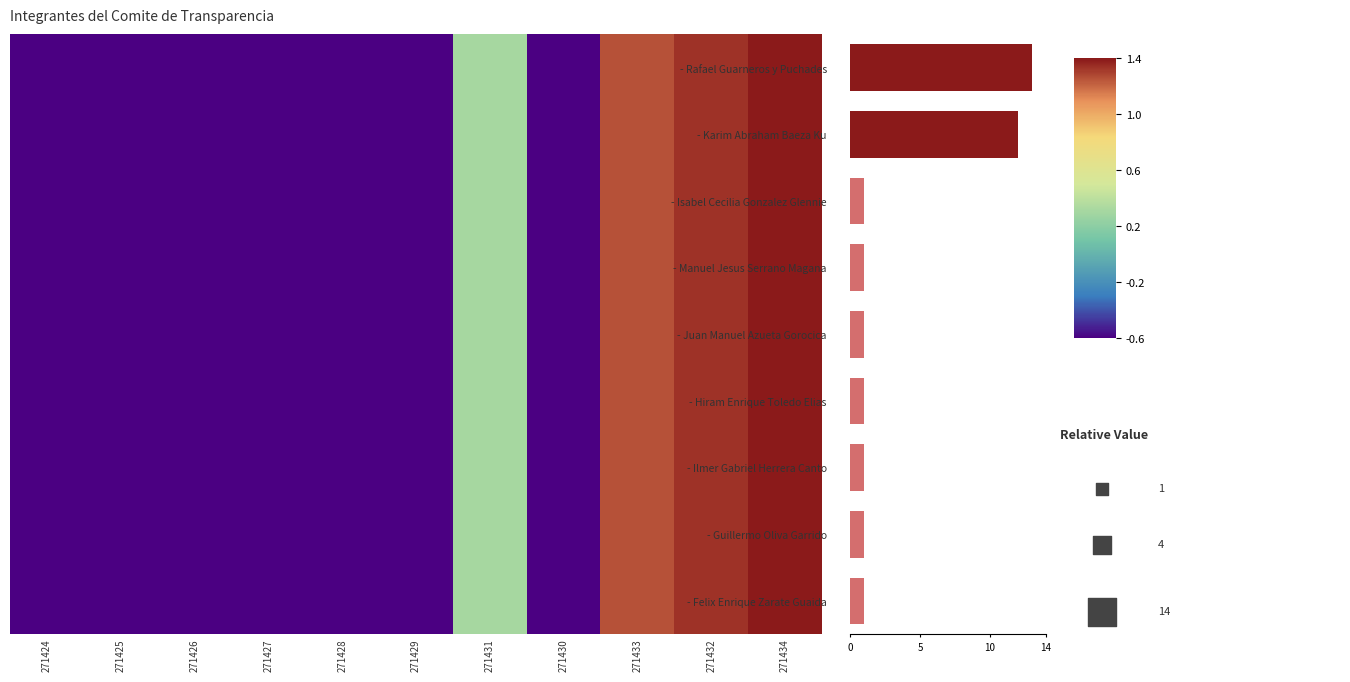

Between 271428 and 271431, which series saw the biggest shift?

Rafael Guarneros y Puchades